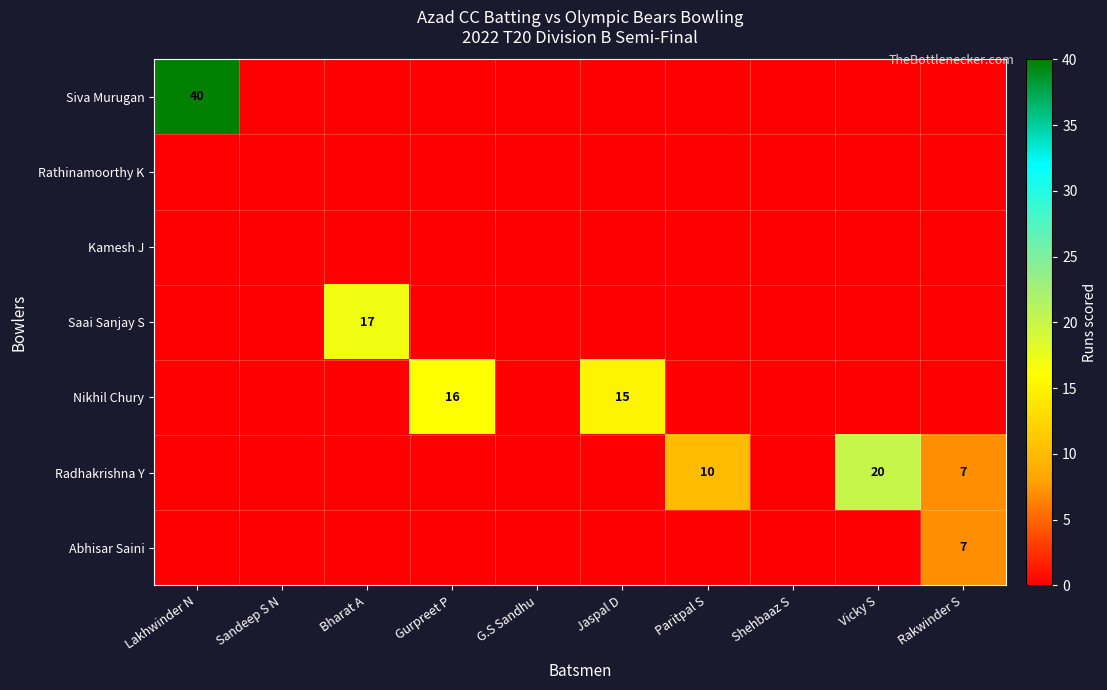

At G.S Sandhu, list the series in order from smallest to largest.

Siva Murugan, Rathinamoorthy K, Kamesh J, Saai Sanjay S, Nikhil Chury, Radhakrishna Y, Abhisar Saini